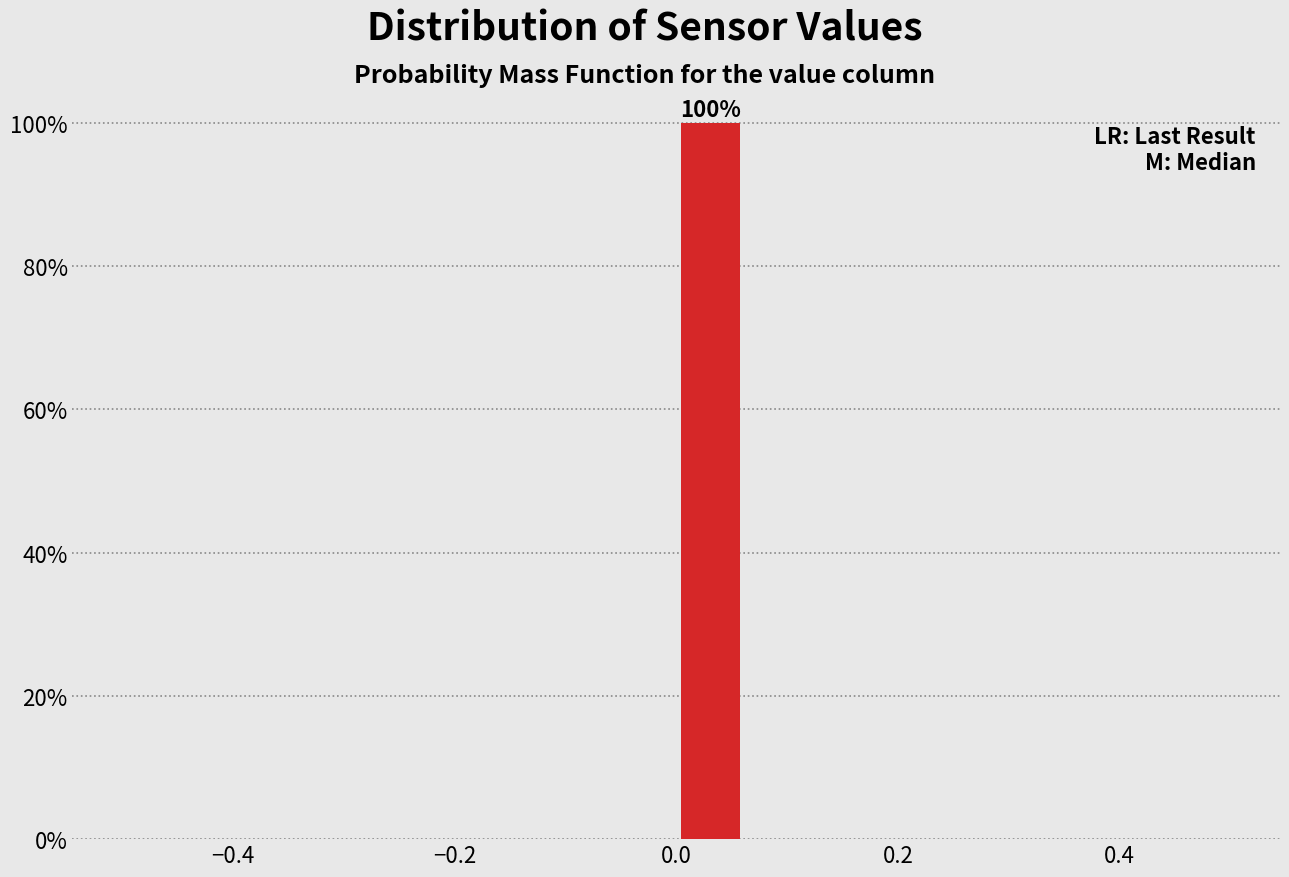

Around what value on the x-axis is the tallest bar? Give the approximate position of its centre, as read against the axis.

0.04